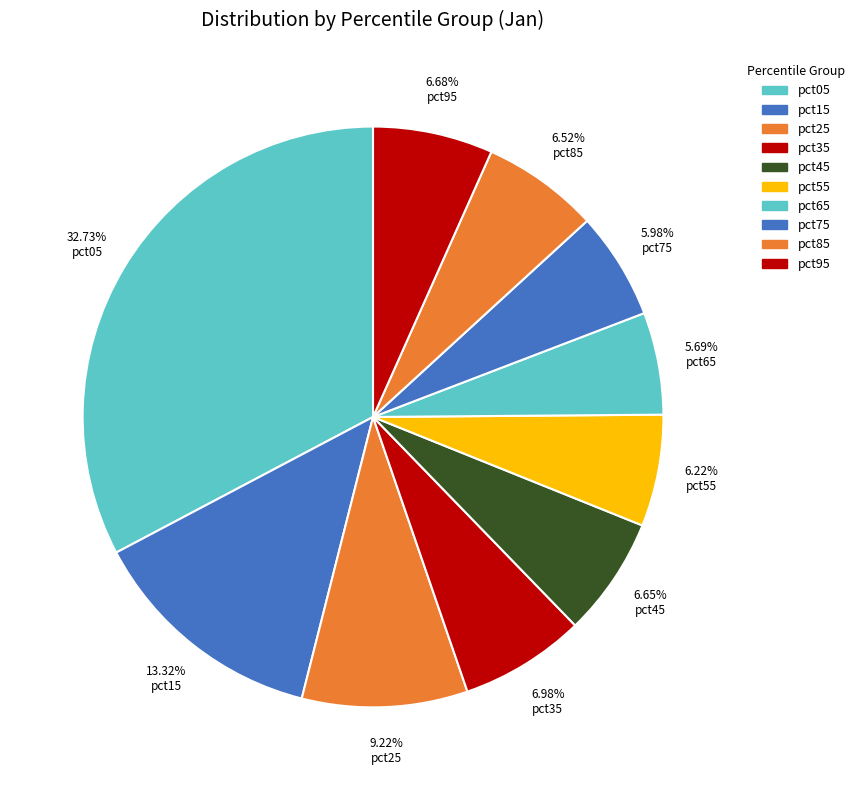

What percentage is the pct35 slice, to the nearest percent?

7%